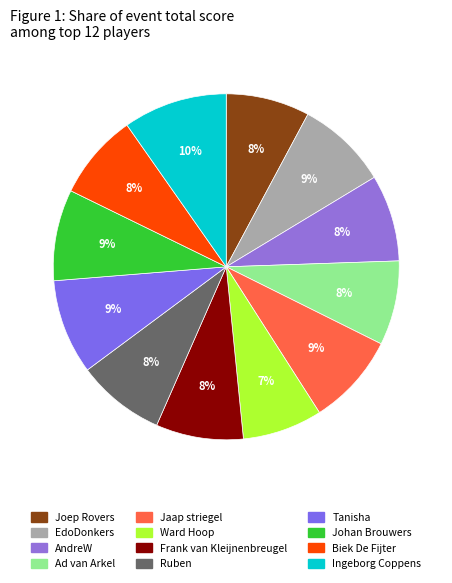

Which category has the biggest portion of the pie?

Ingeborg Coppens